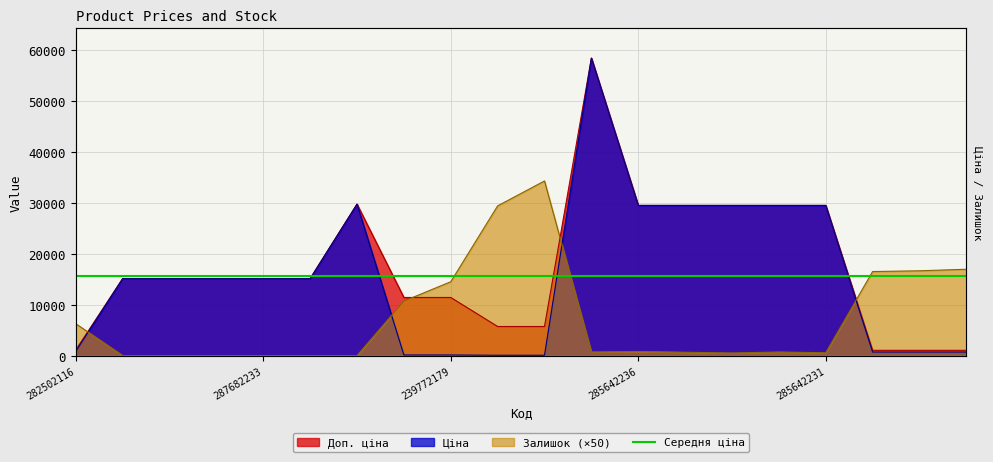

Reading left to right, list all the values displayed in this chart.

Ціна: 282502116=818.5	287682236=15120.0	287682235=15120.0	287682234=15120.0	287682233=15120.0	287682231=15120.0	287702232=29747.2	239772195=114.1	239772179=114.1	239732195=57.0	239732179=57.0	285662232=58426.5	285642236=29491.5	285642235=29491.5	285642234=29491.5	285642233=29491.5	285642231=29491.5	259552213=693.7	259552212=693.7	259552189=693.7
Доп. ціна: 282502116=1109.2	287682236=15120.0	287682235=15120.0	287682234=15120.0	287682233=15120.0	287682231=15120.0	287702232=29747.2	239772195=11410.0	239772179=11410.0	239732195=5705.0	239732179=5705.0	285662232=58426.5	285642236=29491.5	285642235=29491.5	285642234=29491.5	285642233=29491.5	285642231=29491.5	259552213=1024.6	259552212=1024.6	259552189=1024.6
Залишок: 282502116=6250.0	287682236=0.0	287682235=0.0	287682234=0.0	287682233=0.0	287682231=0.0	287702232=0.0	239772195=10700.0	239772179=14500.0	239732195=29400.0	239732179=34300.0	285662232=700.0	285642236=800.0	285642235=650.0	285642234=500.0	285642233=700.0	285642231=550.0	259552213=16500.0	259552212=16650.0	259552189=16950.0